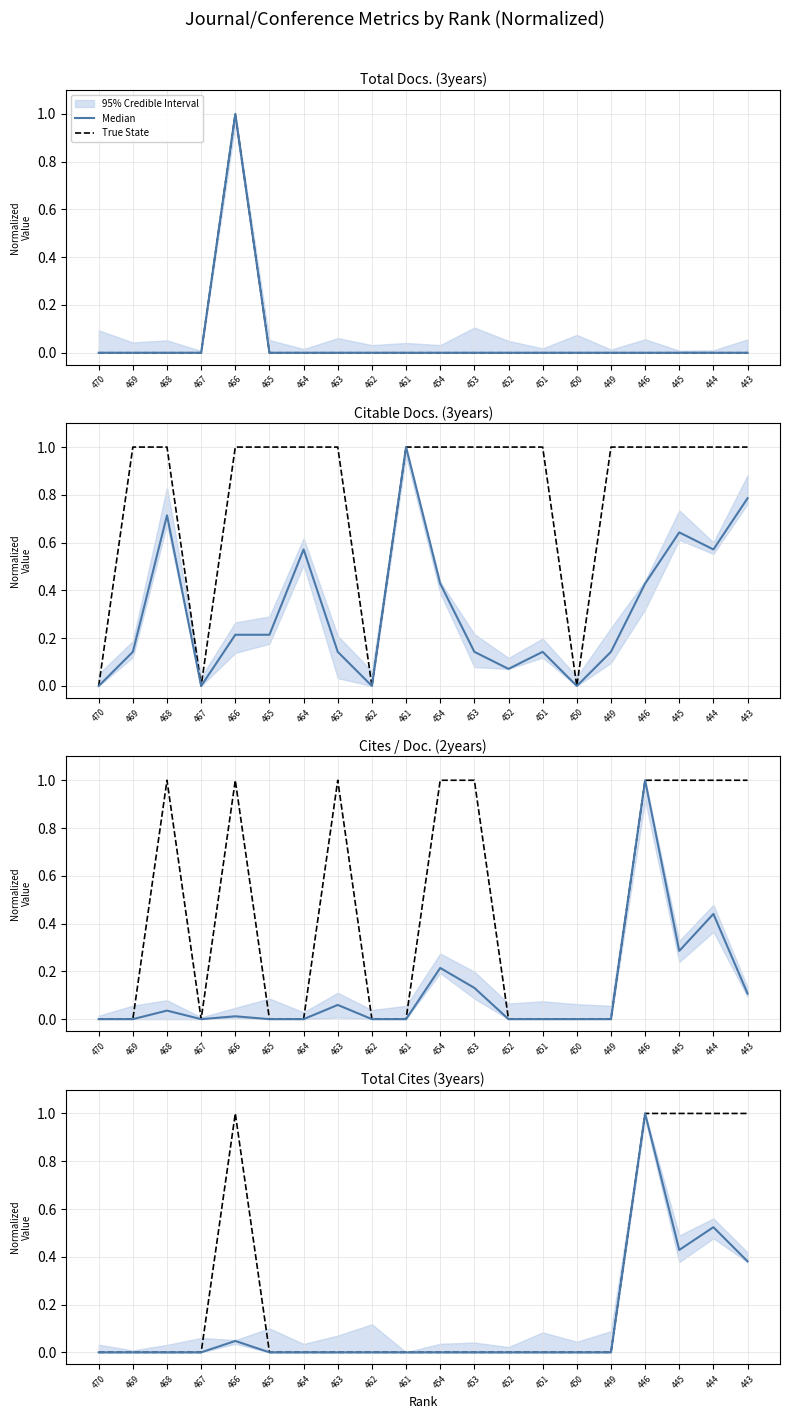

What is the highest value of the Median series?

1.0